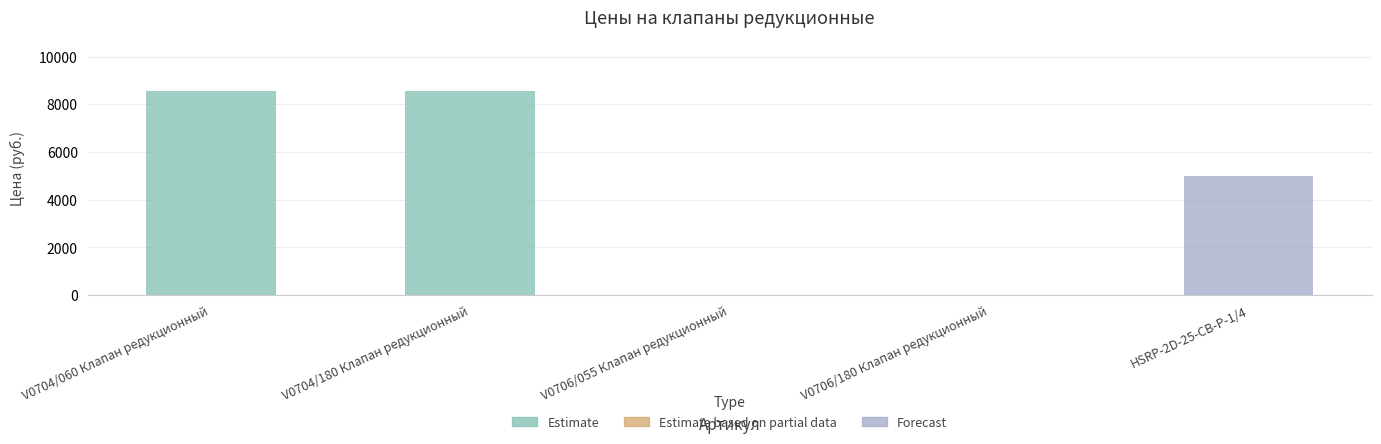

Approximately how many times larger is the value at V0704/180 Клапан редукционный compared to V0704/060 Клапан редукционный?

1.0